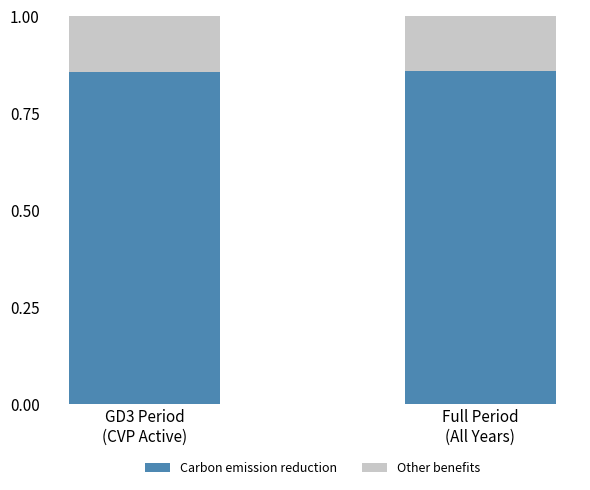

Are the bars horizontal?

No